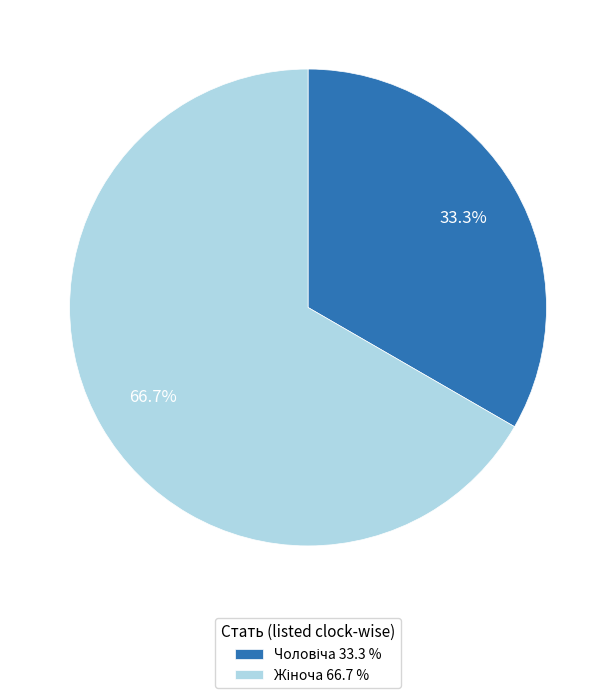

Is there any slice that represents more than half of the pie?

Yes